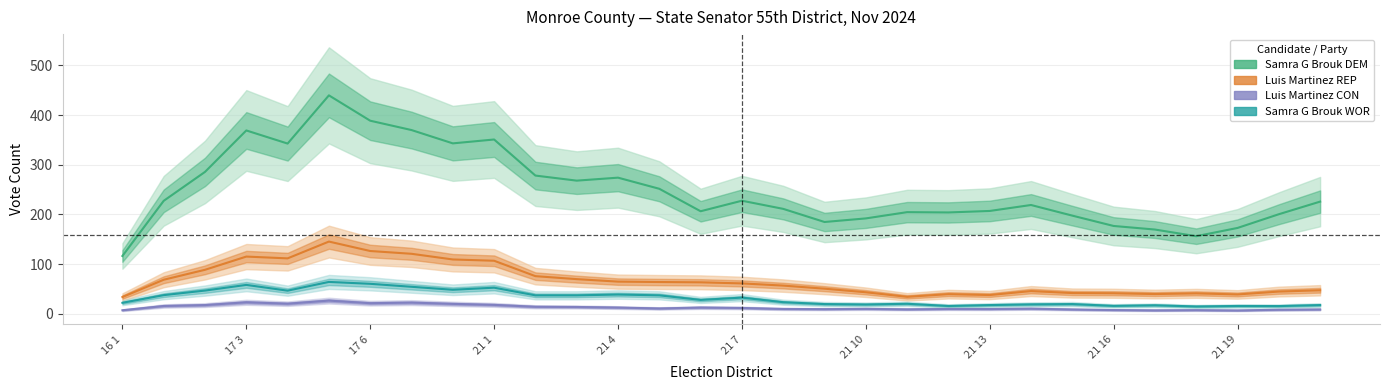

True or false: Luis Martinez REP and Samra G Brouk WOR cross at least once.

False